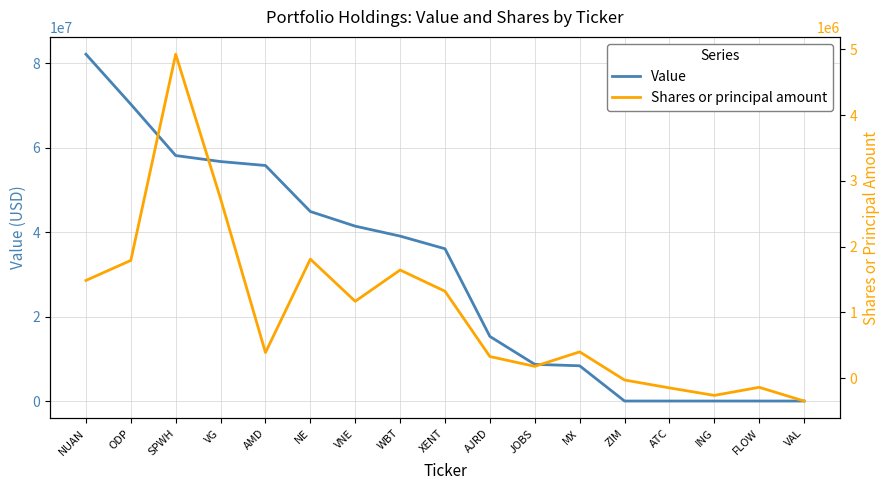

What is the value of the Shares or principal amount point at the 1st from the left?

1484205